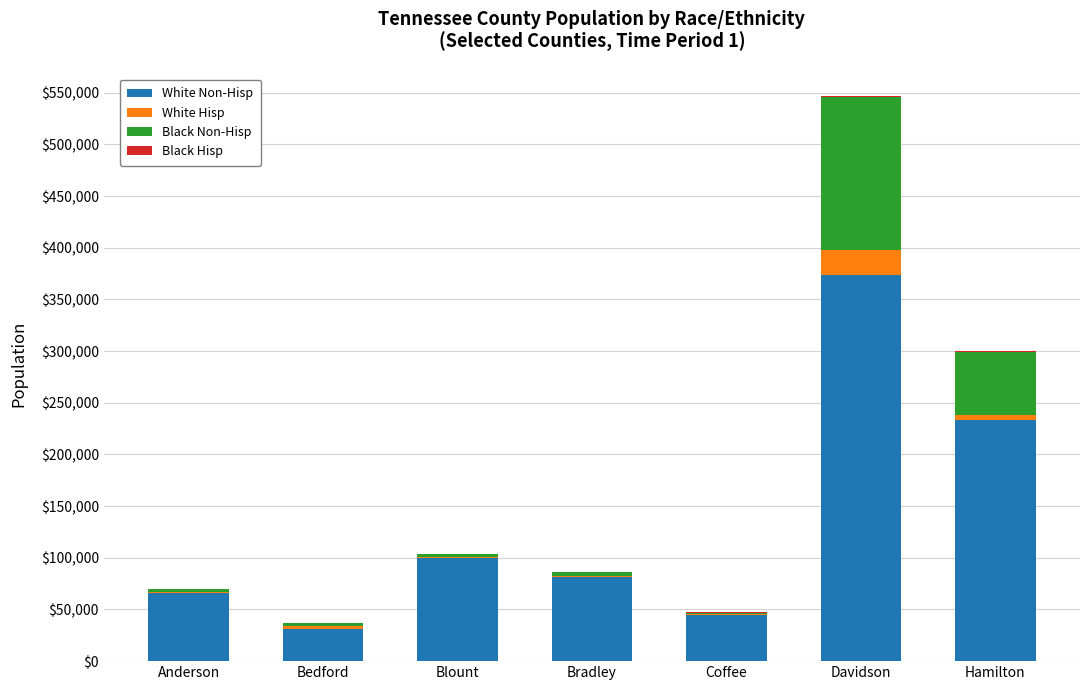

Count the number of categories in the chart.

7